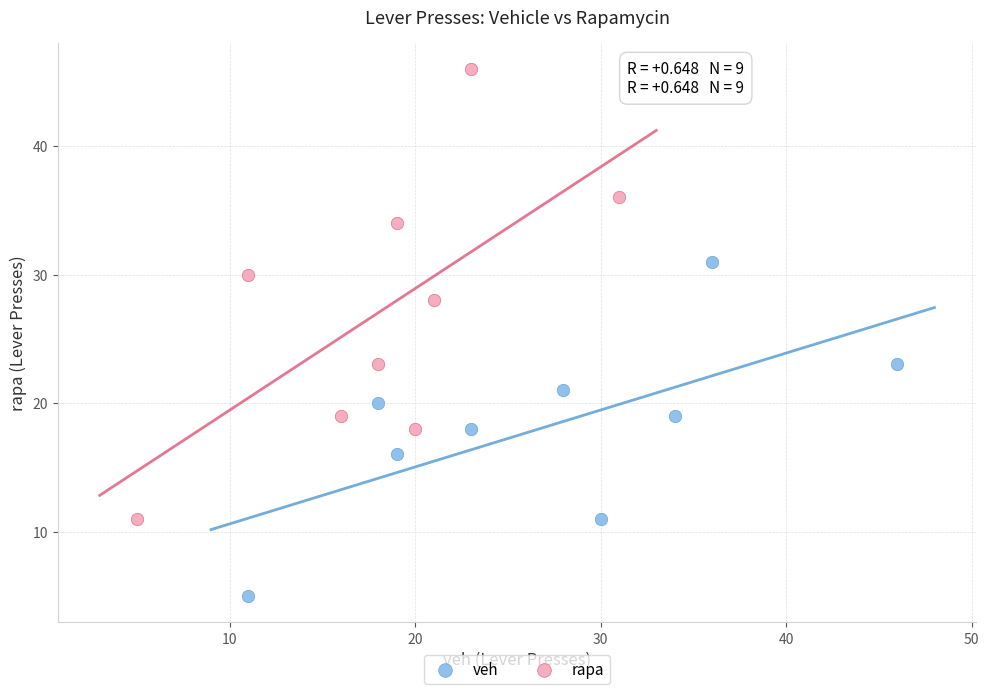

Which series reaches the minimum Y coordinate?

veh